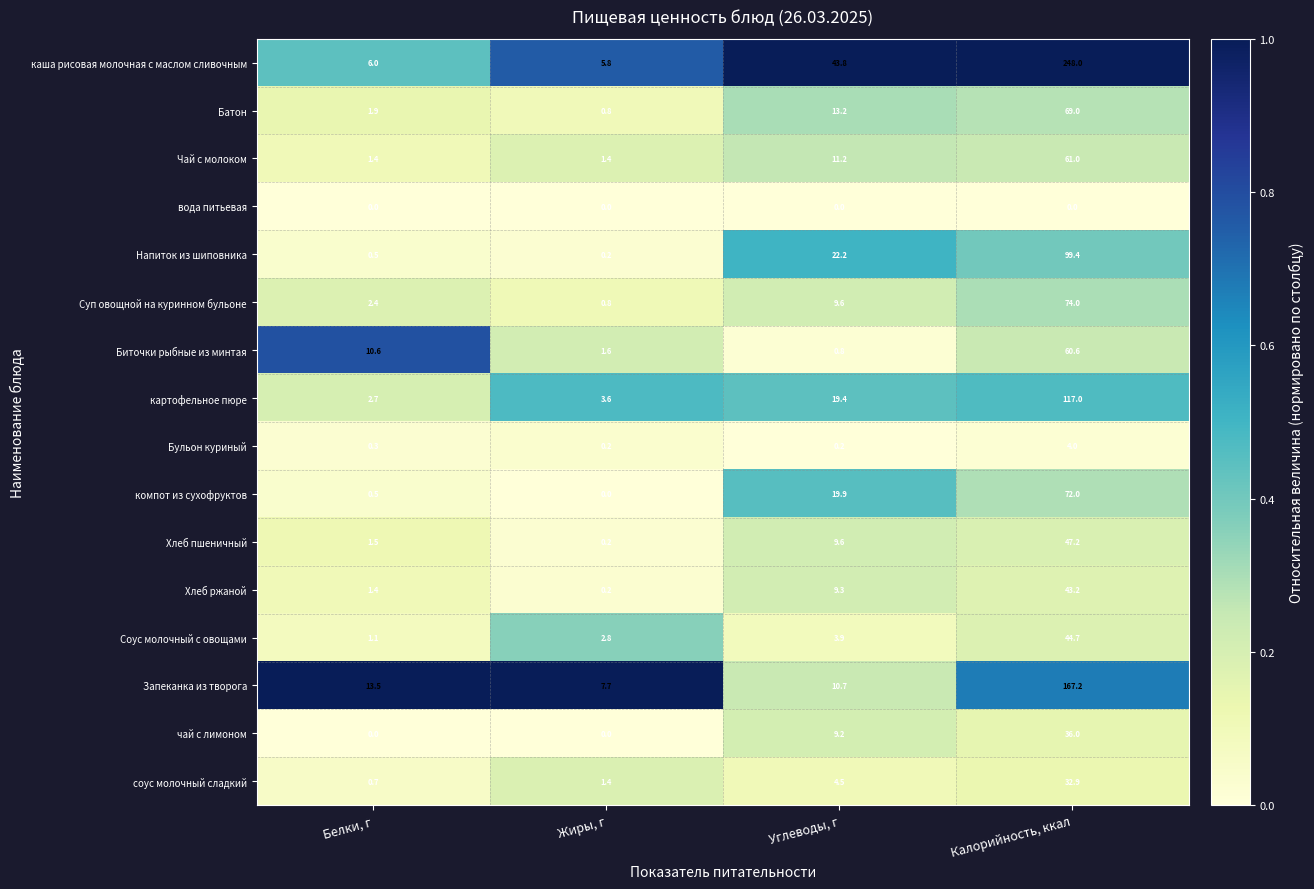

List the series in order of their peak value, highest first.

каша рисовая молочная с маслом сливочным, Запеканка из творога, картофельное пюре, Напиток из шиповника, Суп овощной на куринном бульоне, компот из сухофруктов, Батон, Чай с молоком, Биточки рыбные из минтая, Хлеб пшеничный, Соус молочный с овощами, Хлеб ржаной, чай с лимоном, соус молочный сладкий, Бульон куриный, вода питьевая